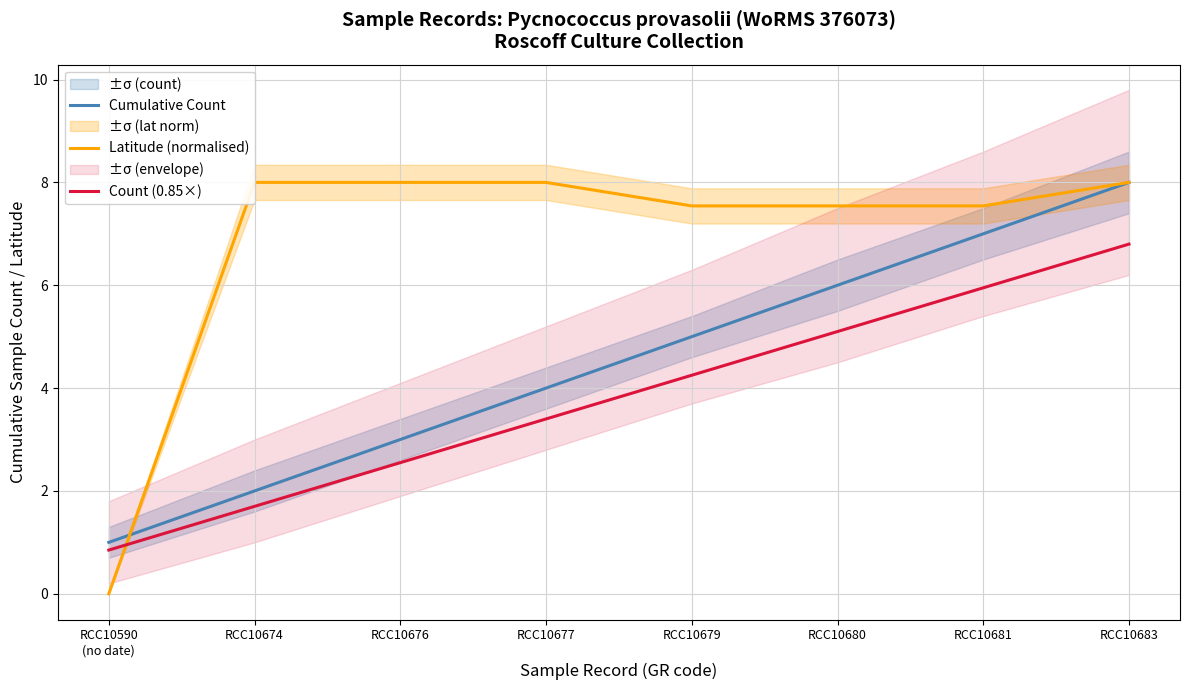

Which series has the largest total across all categories?

Latitude (normalised)